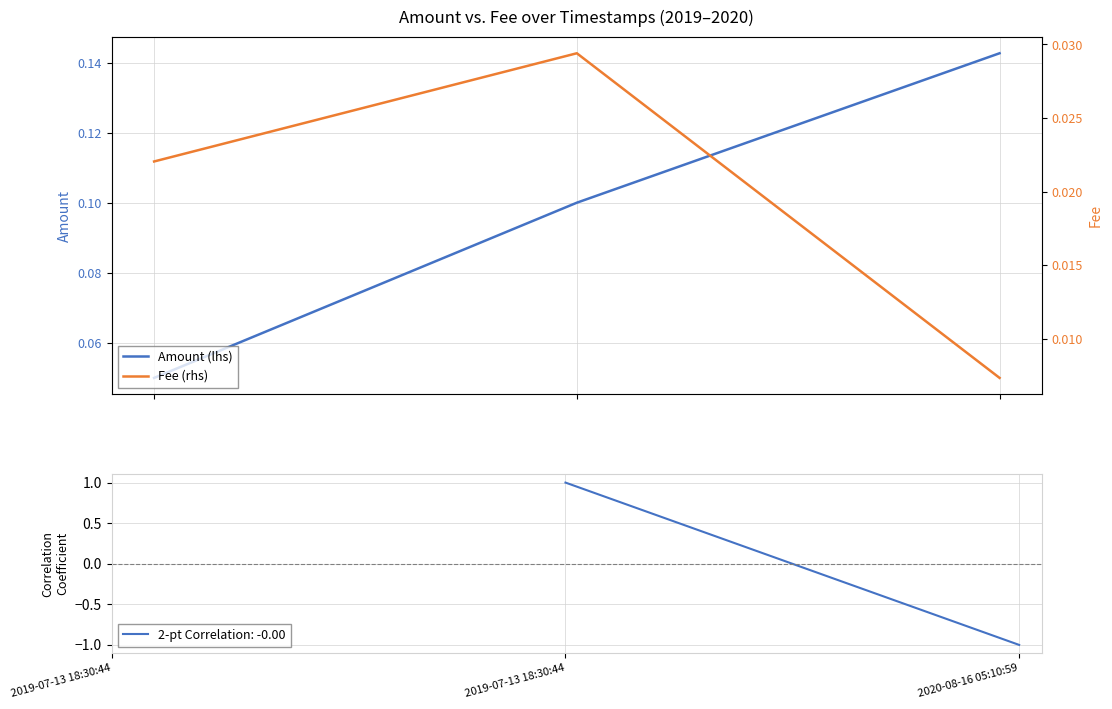

Between 2019-07-13 18:30:44 and 2019-07-13 18:30:44, which is larger?

2019-07-13 18:30:44